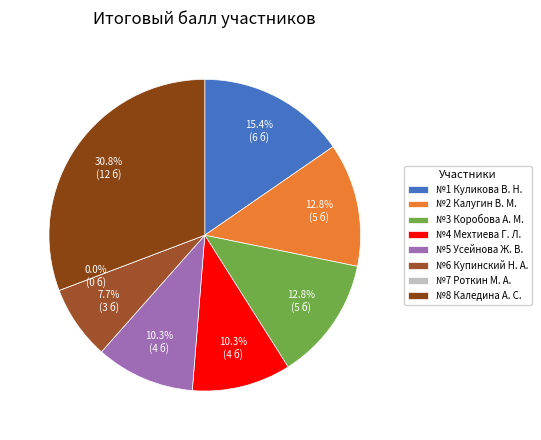

Does any single category account for the majority?

No